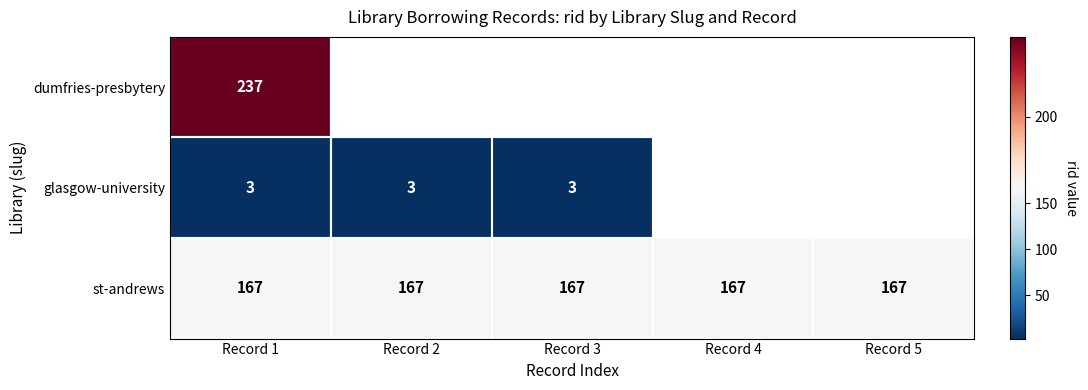

At which category does the chart reach its peak across all series?

Record 1